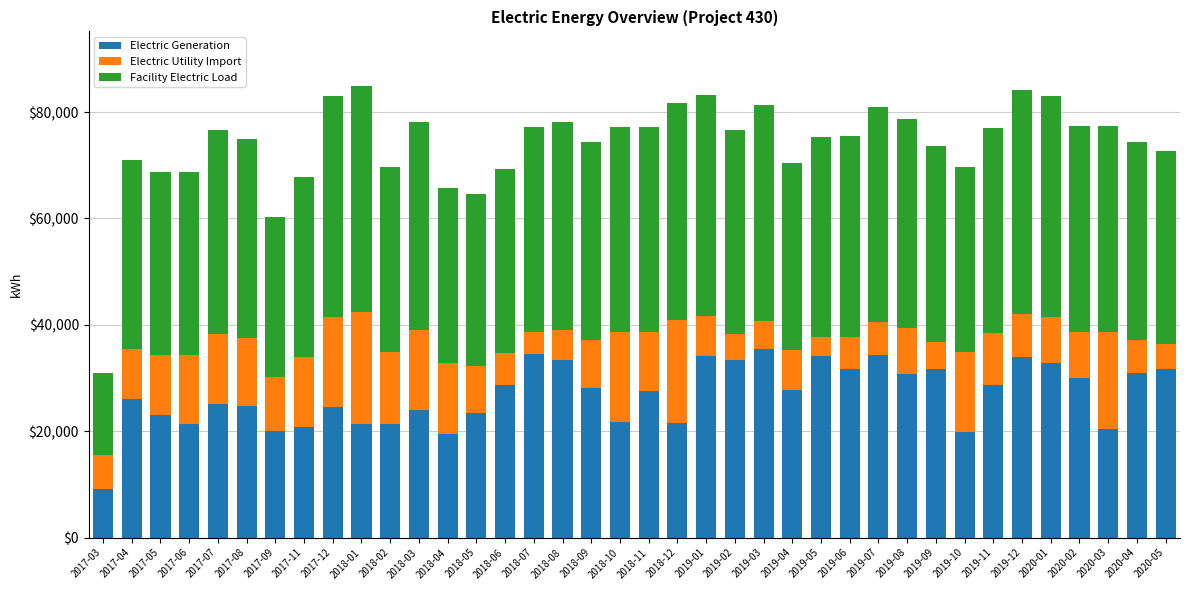

The Electric Generation series shows 6330.8 at 2020-05. True or false?

False